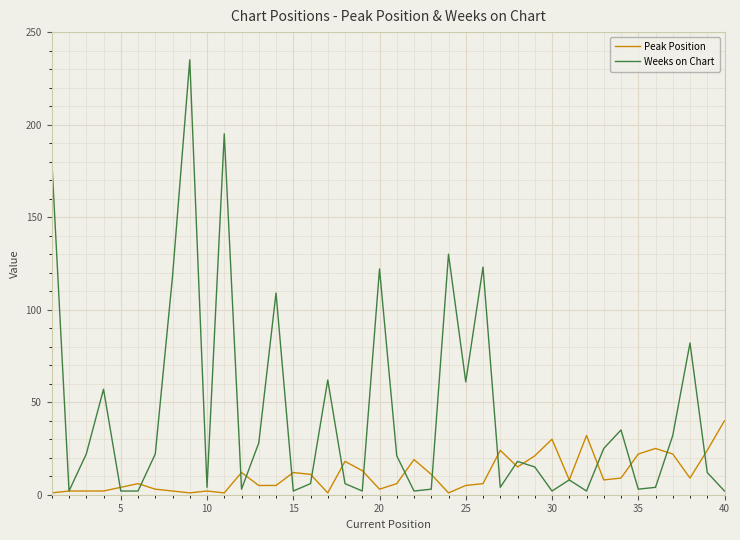

Which series has the widest spread of values?

Weeks on Chart